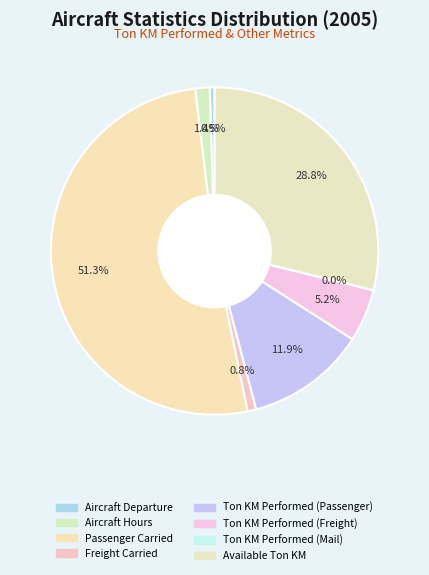

Rank the categories by value from lowest to highest.

Ton KM Performed (Mail), Aircraft Departure, Freight Carried, Aircraft Hours, Ton KM Performed (Freight), Ton KM Performed (Passenger), Available Ton KM, Passenger Carried